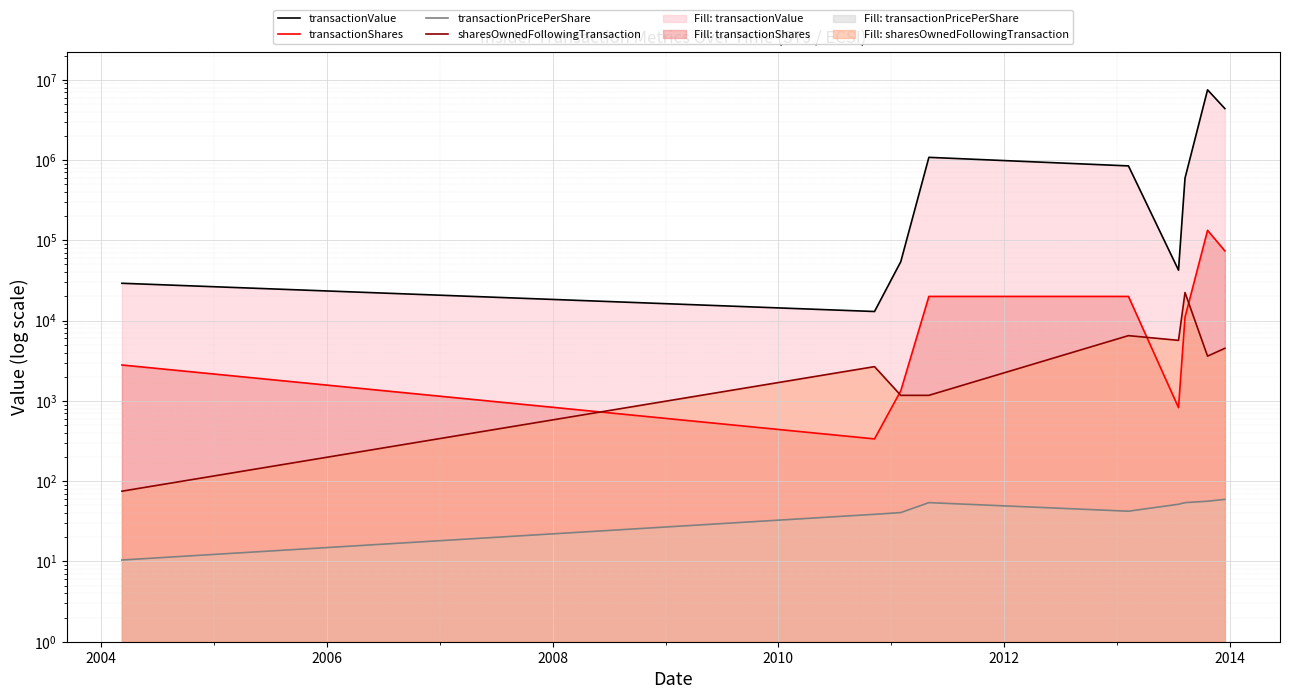

What are all the series names shown in the legend?

transactionValue, transactionShares, transactionPricePerShare, sharesOwnedFollowingTransaction